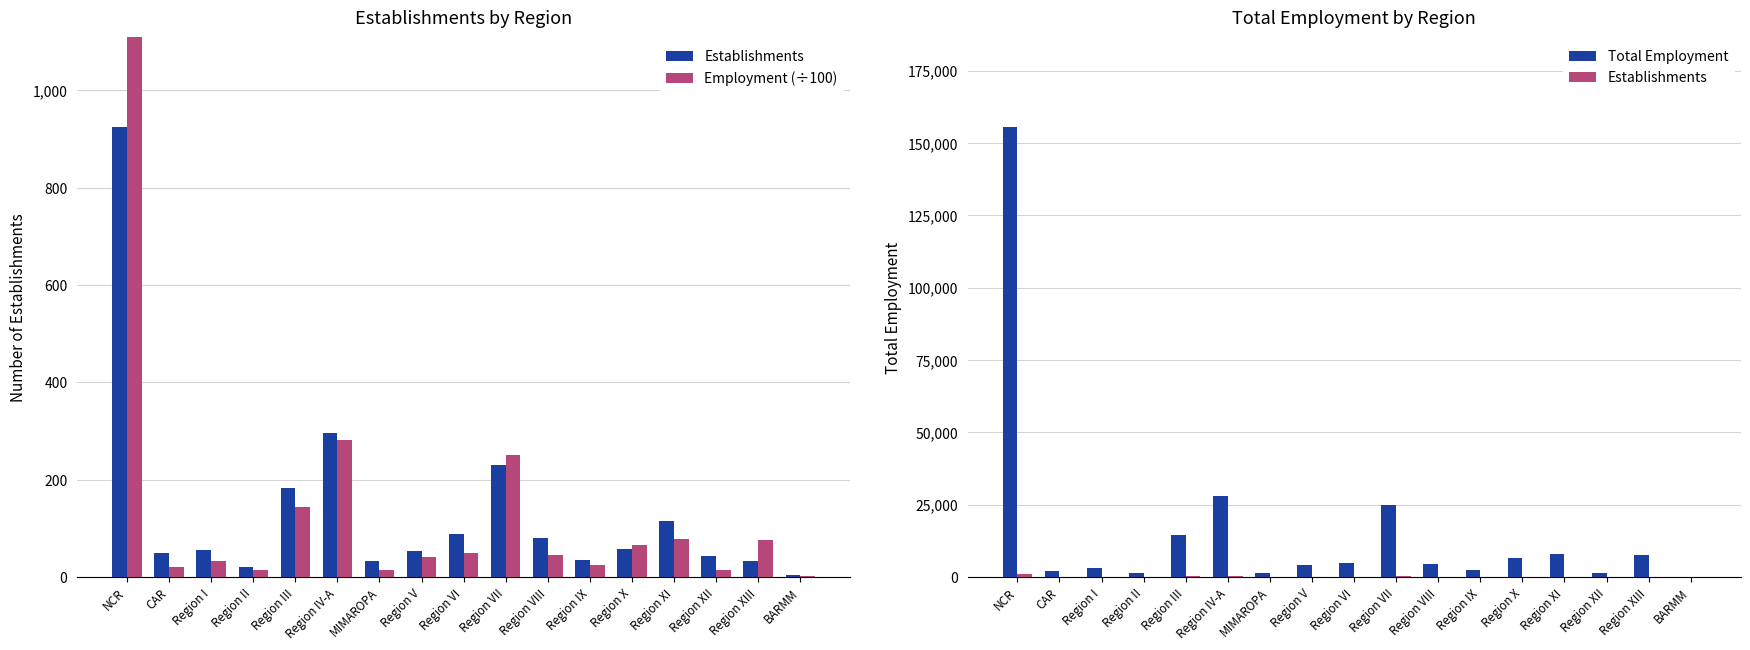

Which series has the largest range (max minus min)?

Total Employment